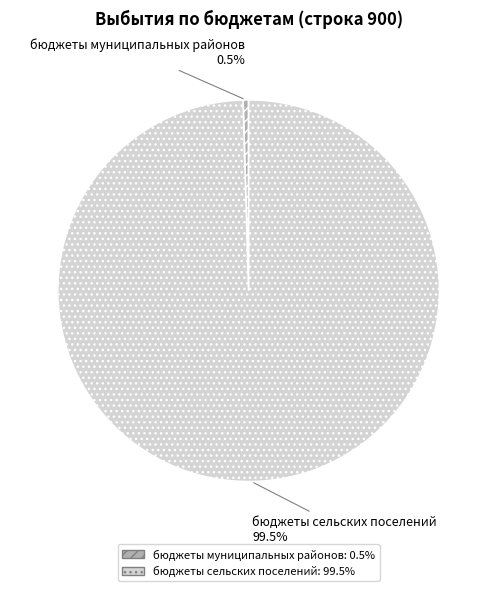

How many segments does this pie chart have?

2